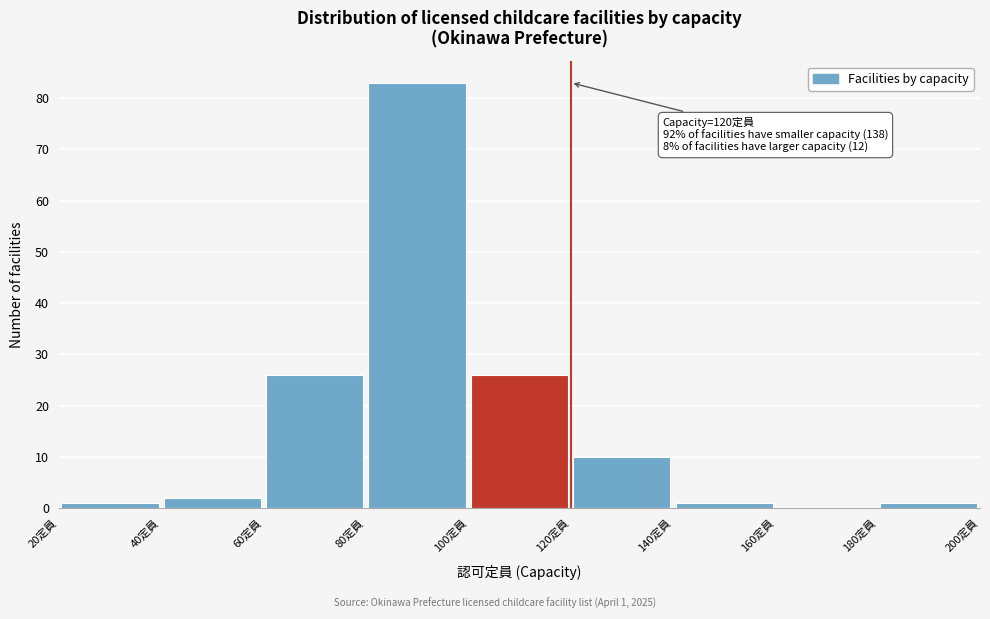

Which range on the x-axis has the tallest bar?

80 to 100